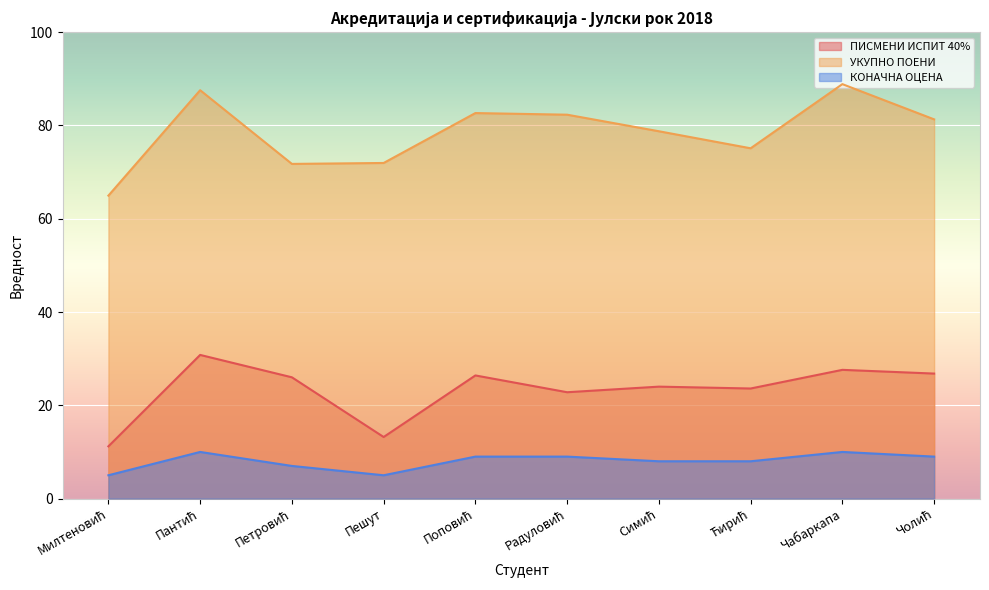

What is the value of the УКУПНО ПОЕНИ point at the 10th from the left?

81.3